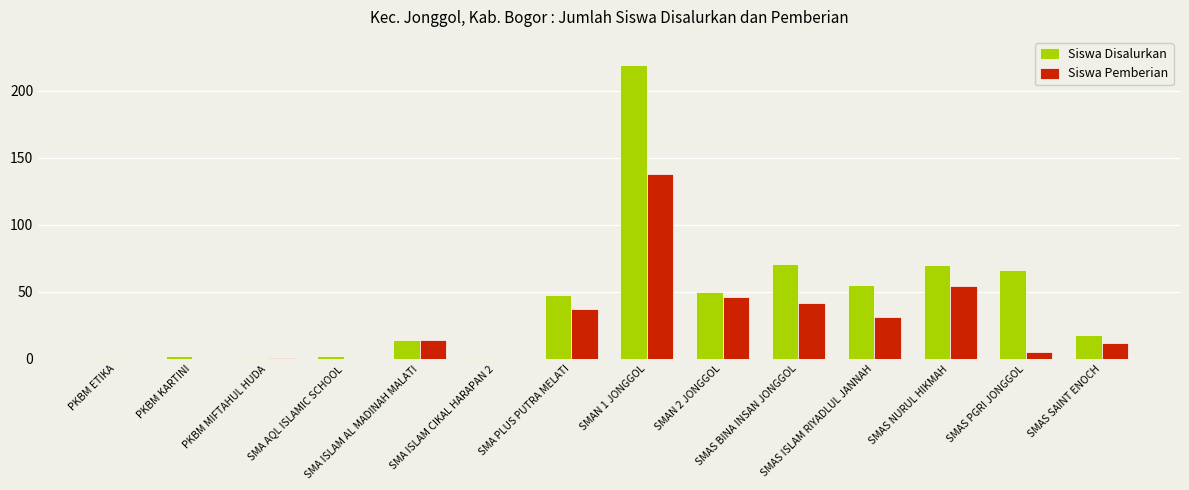

Reading left to right, extract all data points from this chart.

Siswa Disalurkan: PKBM ETIKA=1	PKBM KARTINI=2	PKBM MIFTAHUL HUDA=1	SMA AQL ISLAMIC SCHOOL=2	SMA ISLAM AL MADINAH MALATI=14	SMA ISLAM CIKAL HARAPAN 2=1	SMA PLUS PUTRA MELATI=48	SMAN 1 JONGGOL=219	SMAN 2 JONGGOL=50	SMAS BINA INSAN JONGGOL=71	SMAS ISLAM RIYADLUL JANNAH=55	SMAS NURUL HIKMAH=70	SMAS PGRI JONGGOL=66	SMAS SAINT ENOCH=18
Siswa Pemberian: PKBM ETIKA=0	PKBM KARTINI=0	PKBM MIFTAHUL HUDA=1	SMA AQL ISLAMIC SCHOOL=0	SMA ISLAM AL MADINAH MALATI=14	SMA ISLAM CIKAL HARAPAN 2=0	SMA PLUS PUTRA MELATI=37	SMAN 1 JONGGOL=138	SMAN 2 JONGGOL=46	SMAS BINA INSAN JONGGOL=42	SMAS ISLAM RIYADLUL JANNAH=31	SMAS NURUL HIKMAH=54	SMAS PGRI JONGGOL=5	SMAS SAINT ENOCH=12